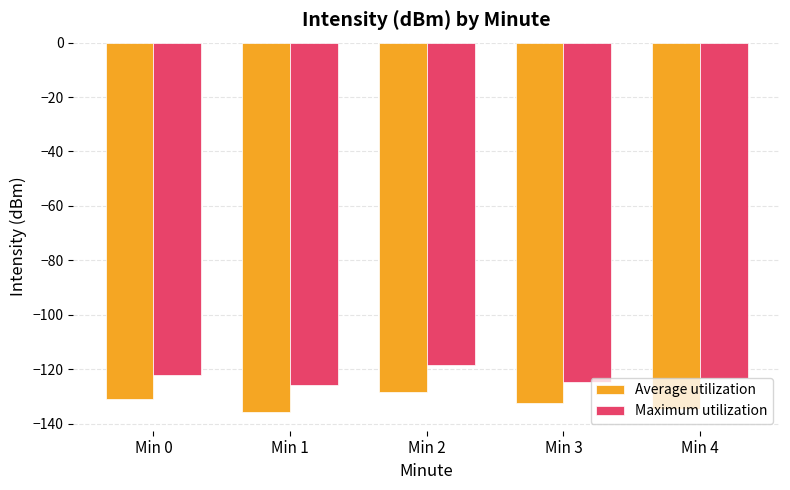

At how many categories does at least one series exceed -134?

5